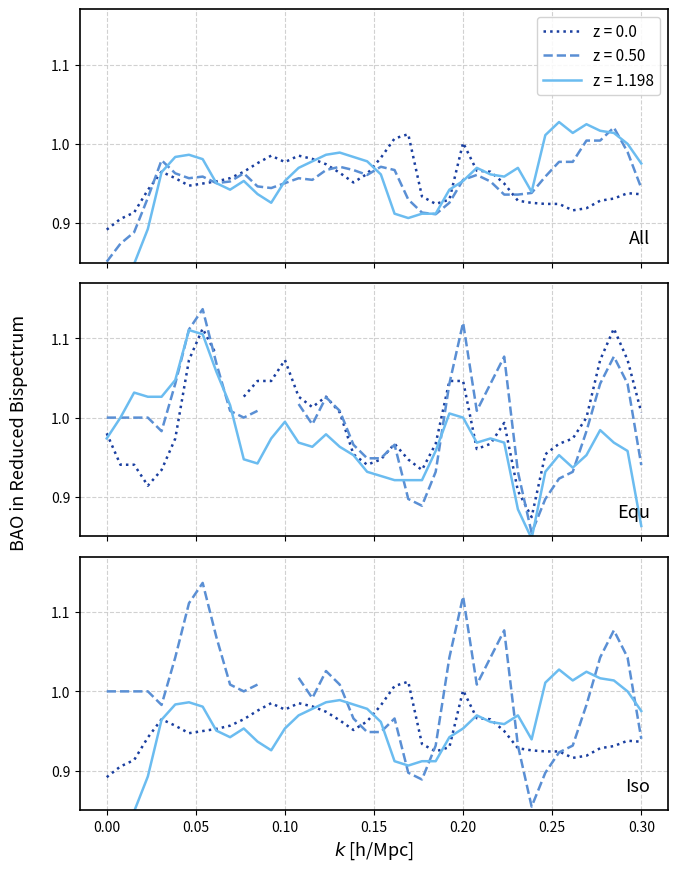

True or false: 2.490 has more than 2 points higher than both neighbors.

True